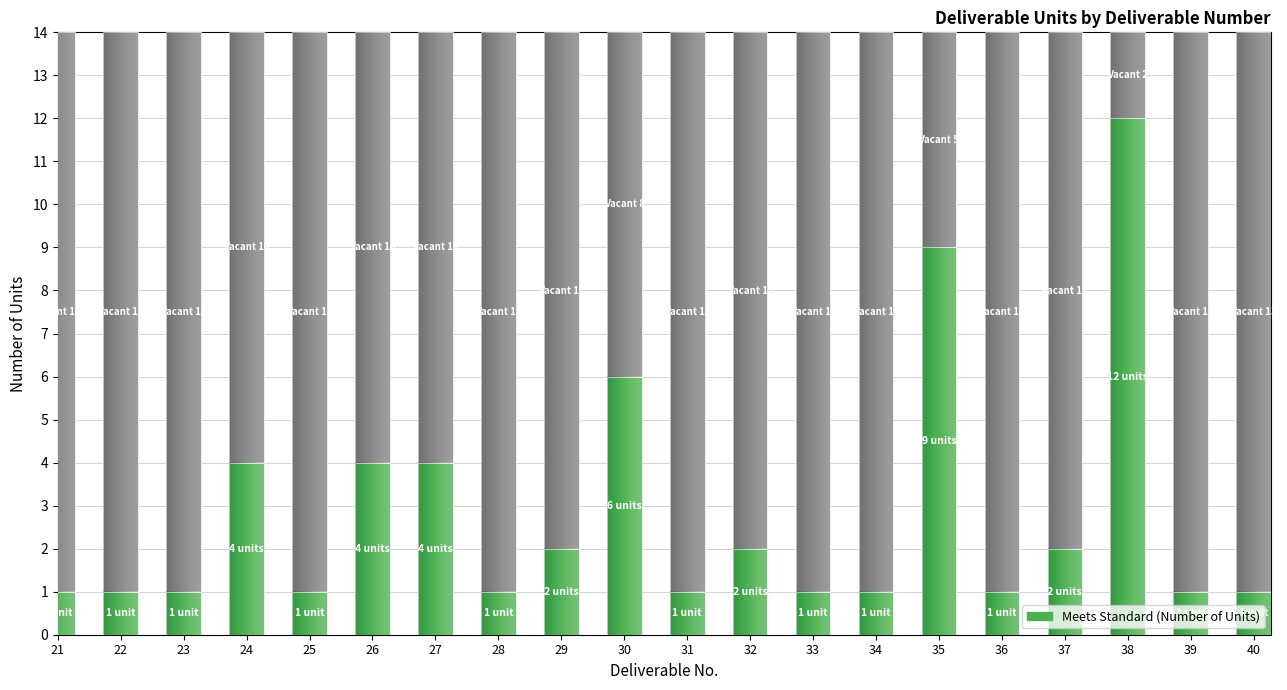

What is the total value across all series at 40?

14